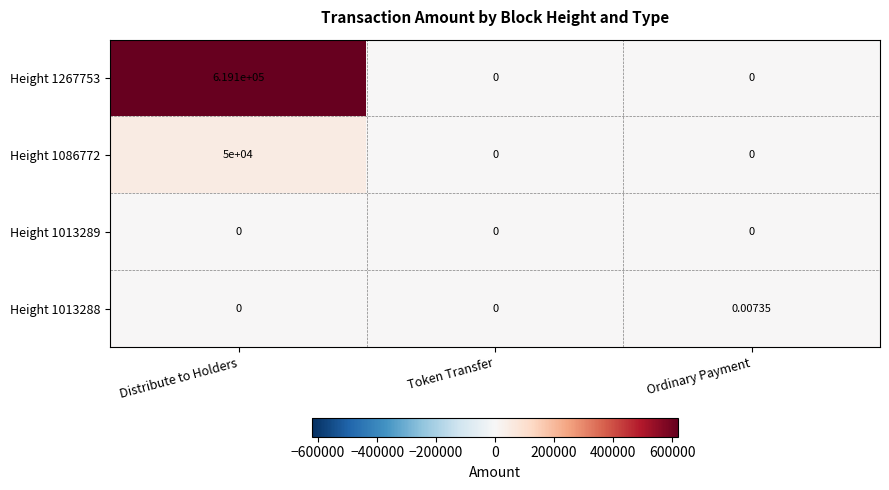

At which category is the sum across all series the highest?

Distribute to Holders